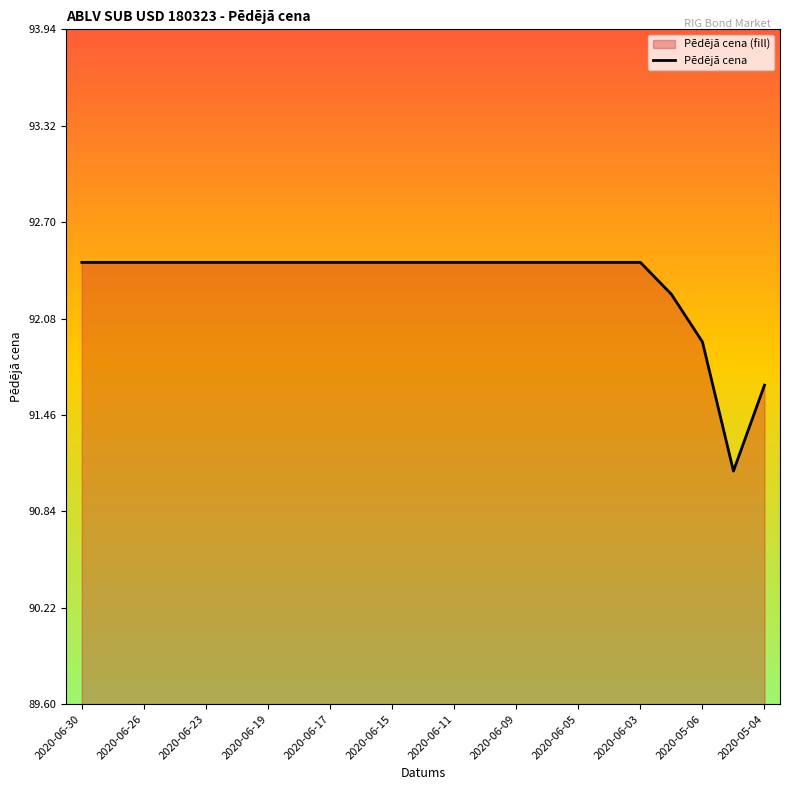

The chart shows a value of 46.3 at 2020-06-11. True or false?

False